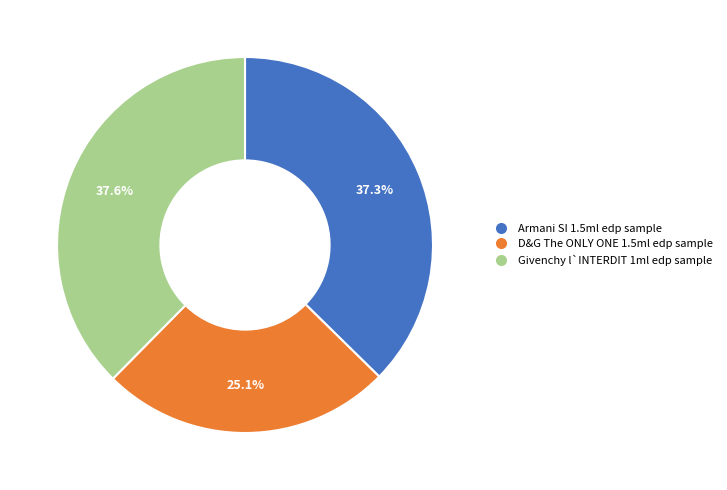

What is the ratio of the value at Givenchy l`INTERDIT 1ml edp sample to the value at D&G The ONLY ONE 1.5ml edp sample?

1.5